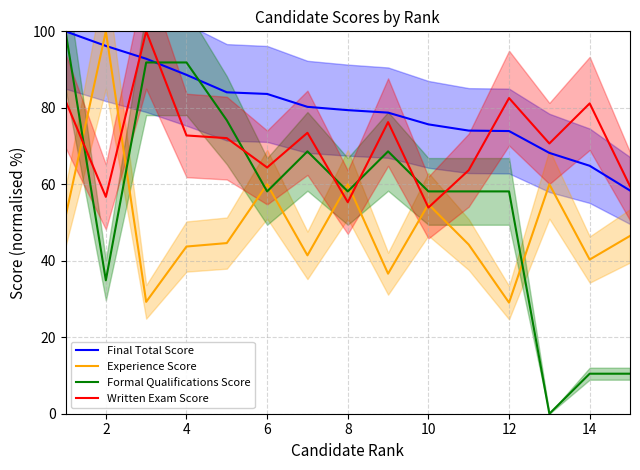

What is the lowest value of the Written Exam Score series?

53.9